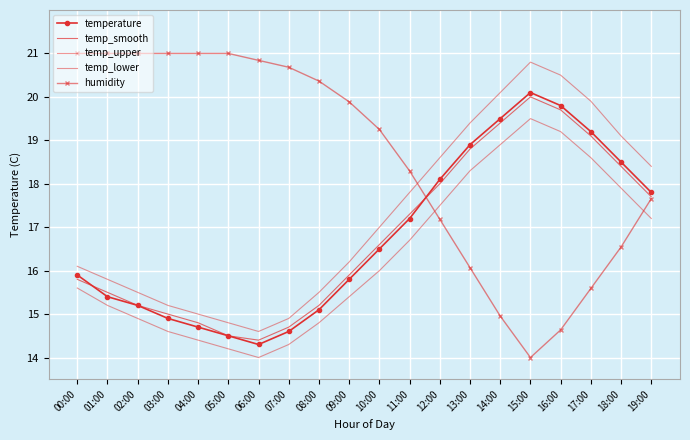

At which category does temp_upper reach its first local valley?

06:00